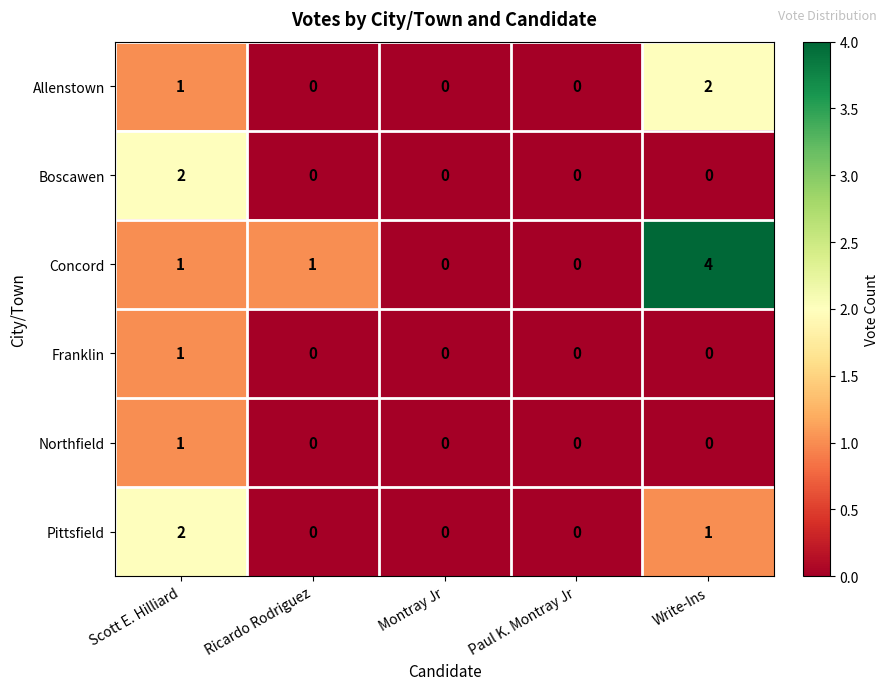

Reading left to right, transcribe all the data shown in this chart.

Allenstown: 1	0	0	0	2
Boscawen: 2	0	0	0	0
Concord: 1	1	0	0	4
Franklin: 1	0	0	0	0
Northfield: 1	0	0	0	0
Pittsfield: 2	0	0	0	1